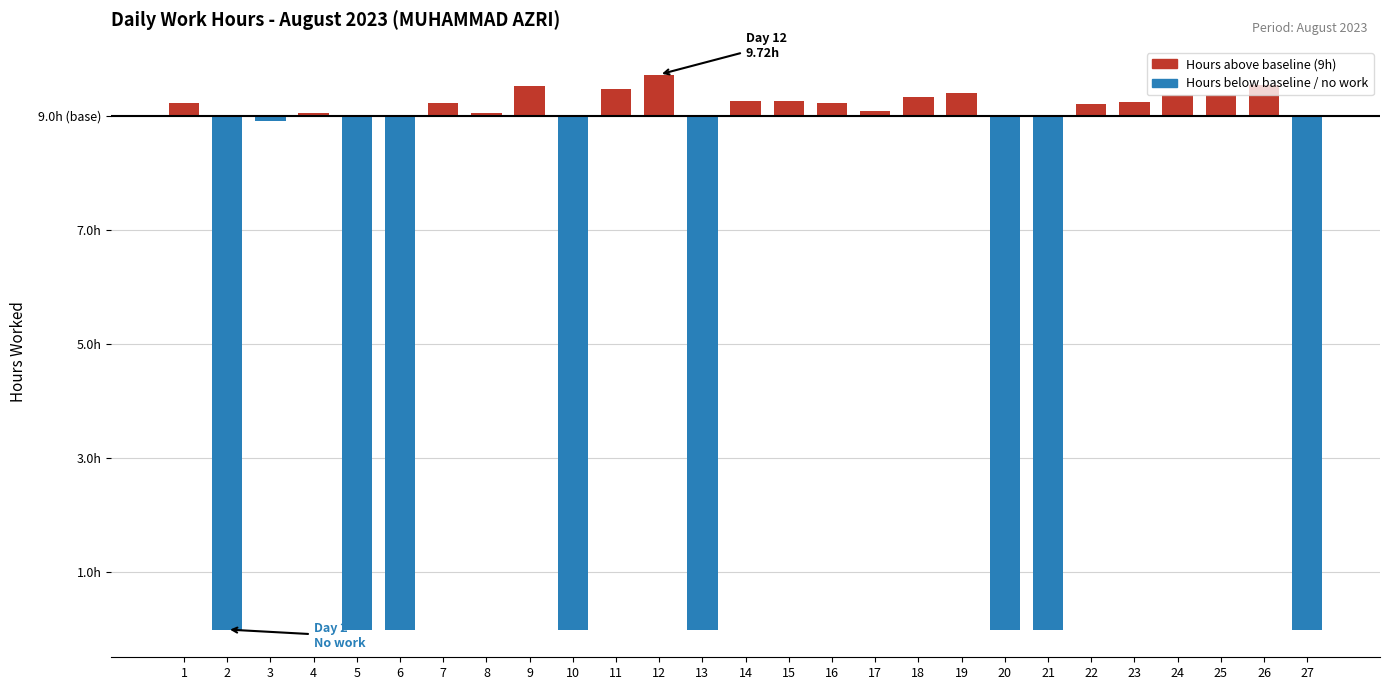

What is the value of the 19th bar from the left?

0.4